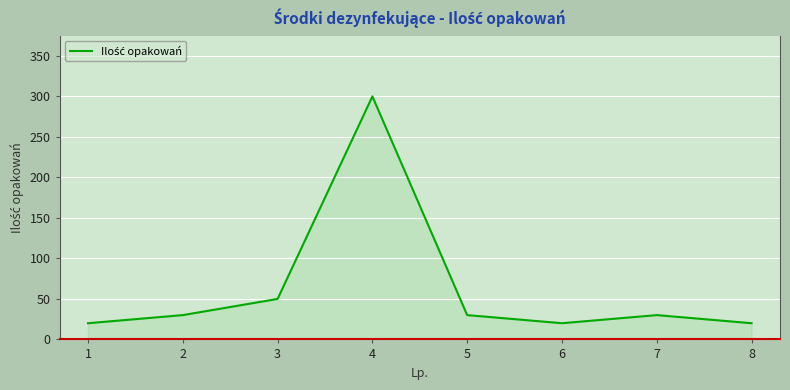

Reading right to left, transcribe all the data shown in this chart.

8=20	7=30	6=20	5=30	4=300	3=50	2=30	1=20